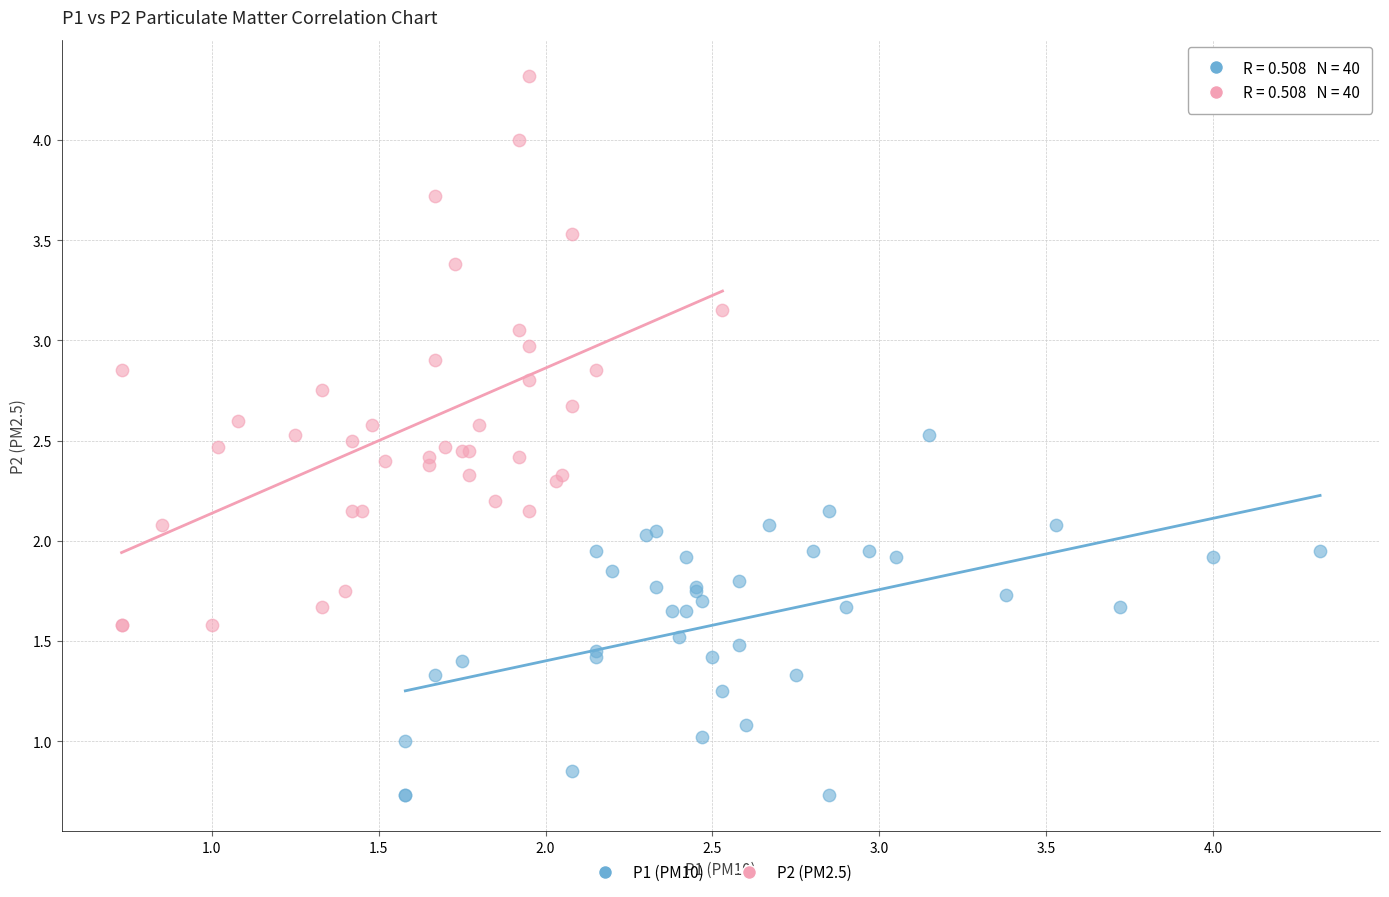

Which series has the largest Y range (max minus min)?

P2 (PM2.5)